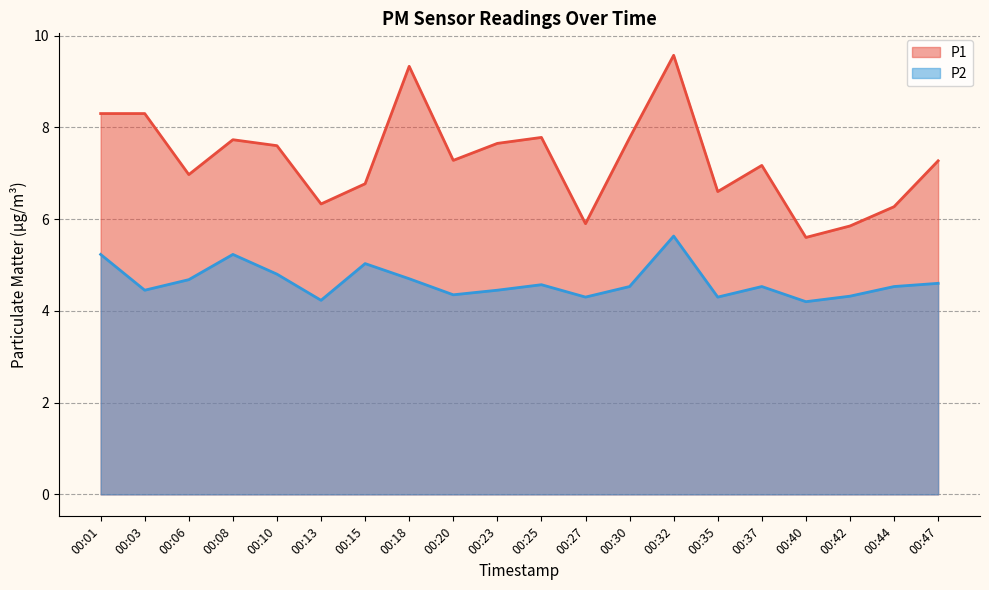

The P1 series shows 6.4 at 00:32. True or false?

False